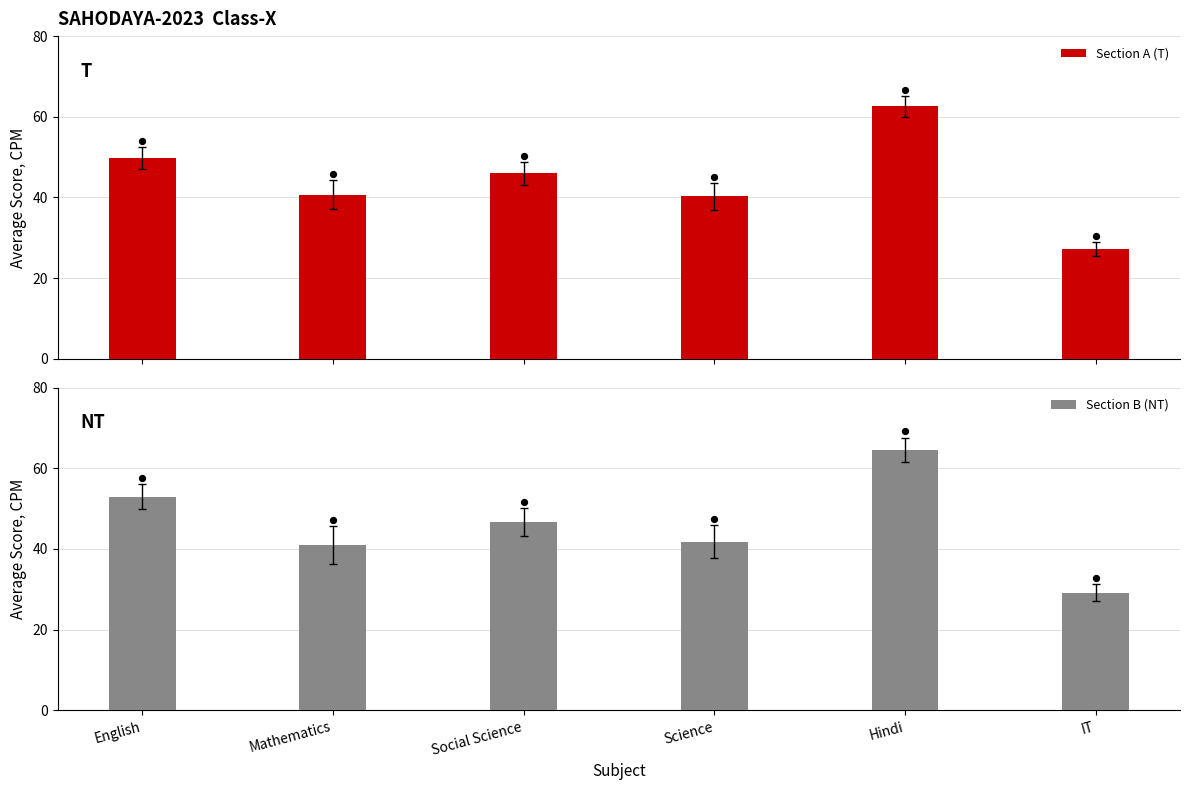

Which series has the widest spread of Y values?

Section B (NT)